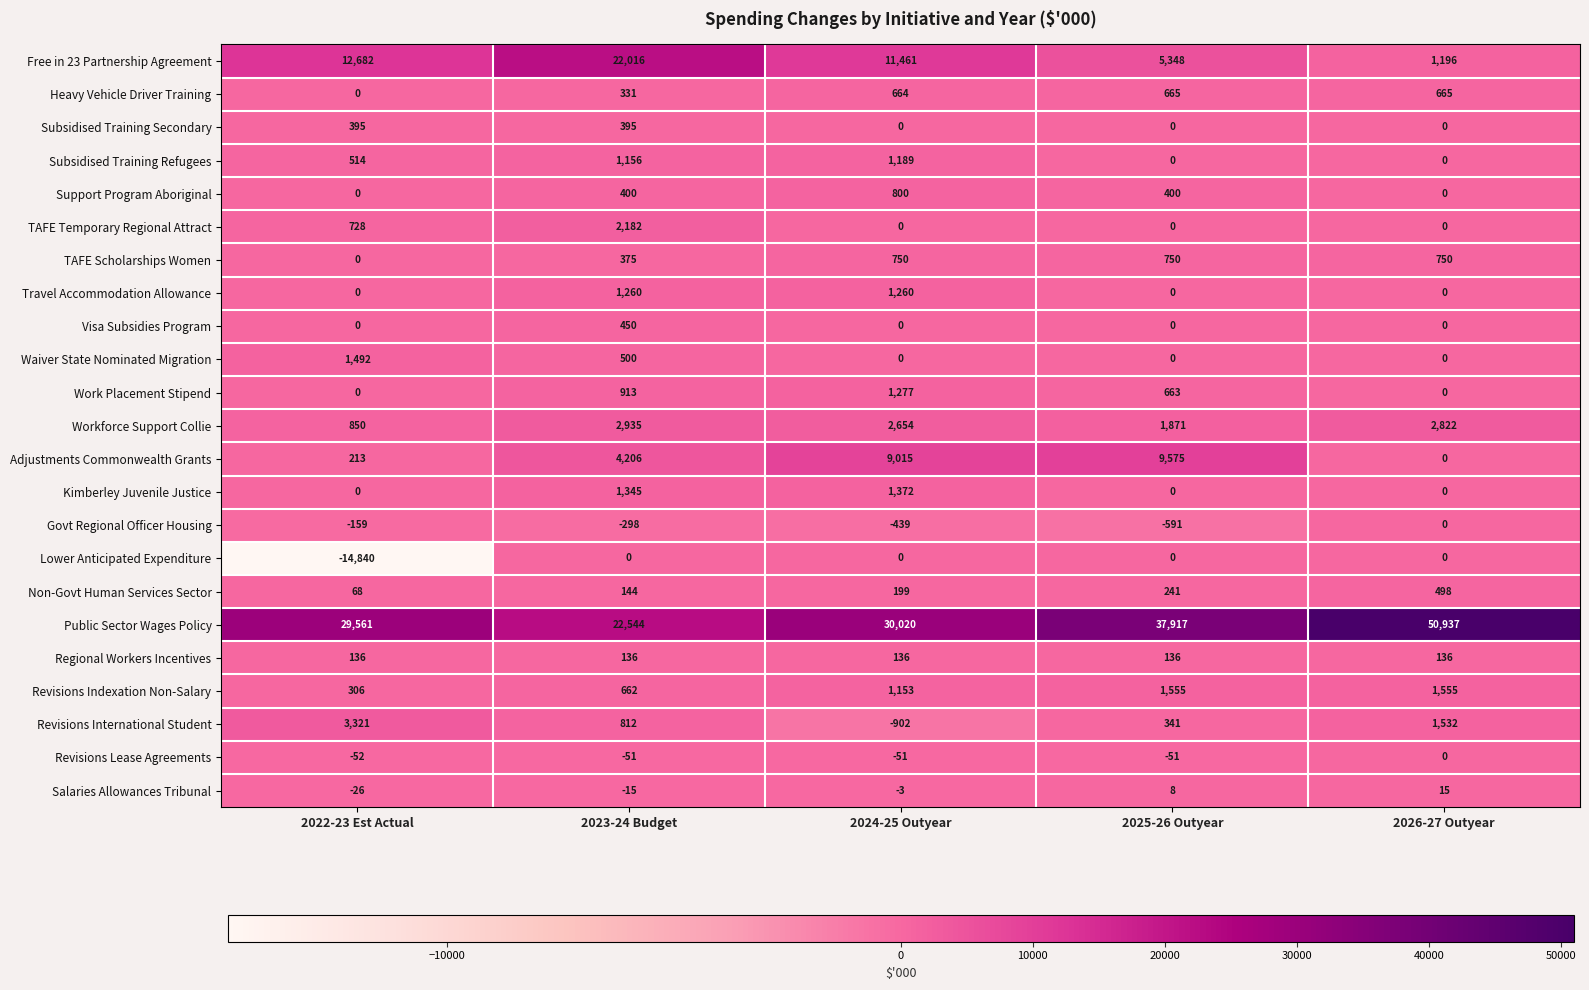

Rank the categories by Workforce Support Collie value from highest to lowest.

2023-24 Budget, 2026-27 Outyear, 2024-25 Outyear, 2025-26 Outyear, 2022-23 Est Actual